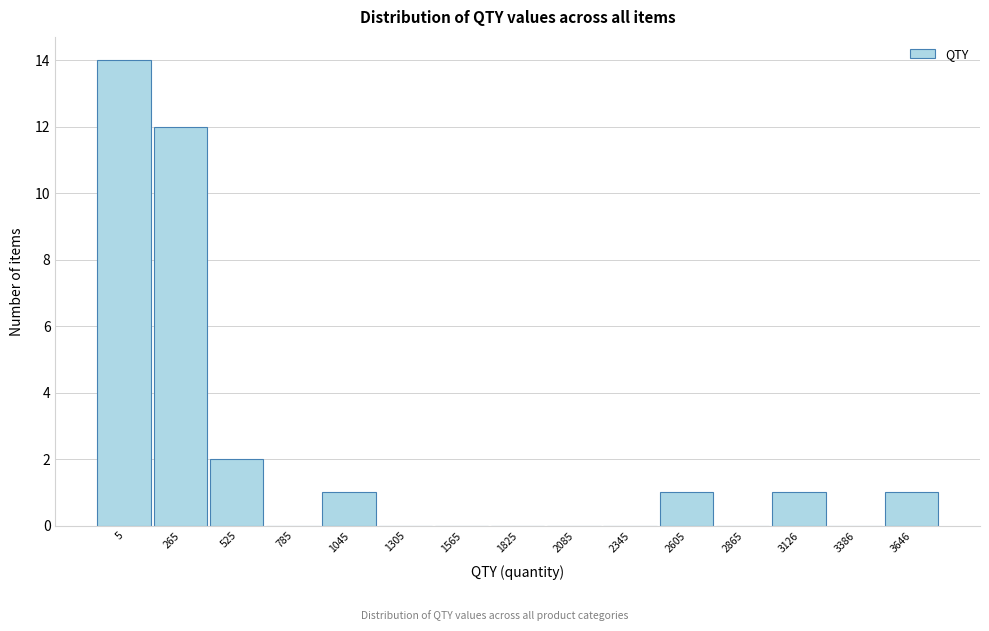

Reading left to right, transcribe all the data shown in this chart.

5=14	265=12	525=2	785=0	1045=1	1305=0	1565=0	1825=0	2085=0	2345=0	2605=1	2865=0	3126=1	3386=0	3646=1